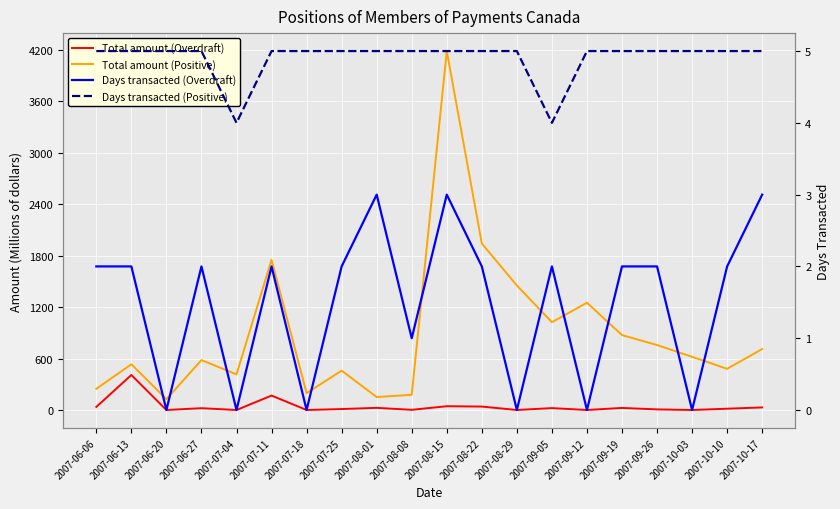

Is the value of Total amount (Positive) at 2007-09-26 greater than the value of Total amount (Overdraft) at 2007-07-18?

Yes